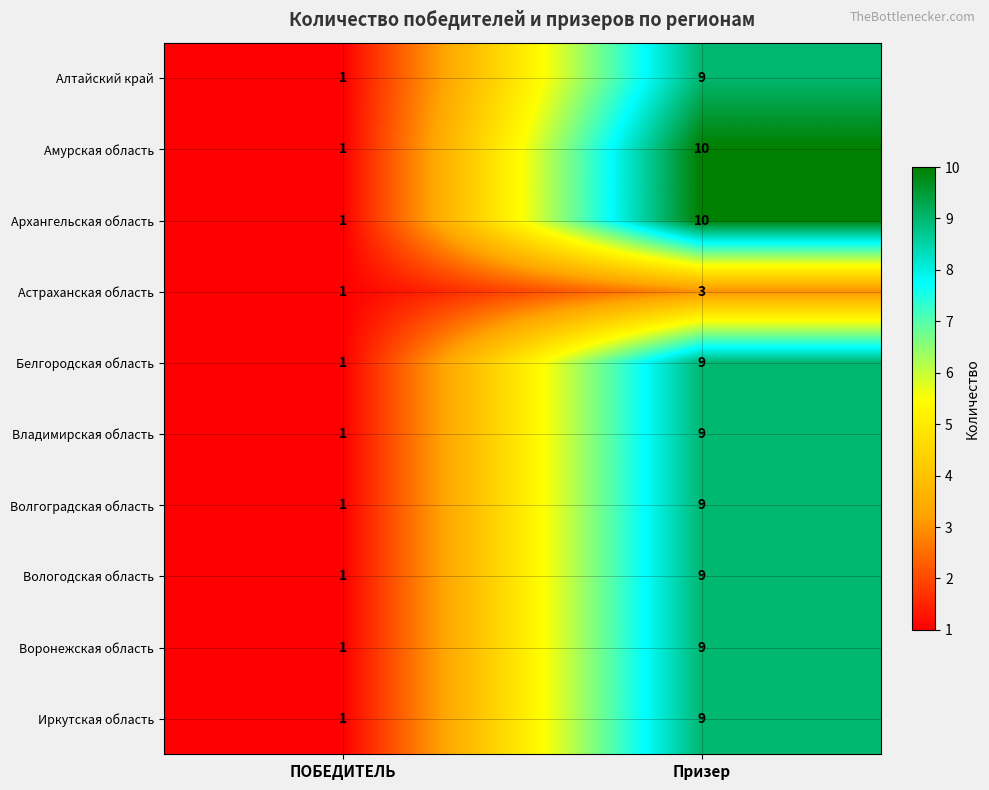

What is the total value across all series at Призер?

86